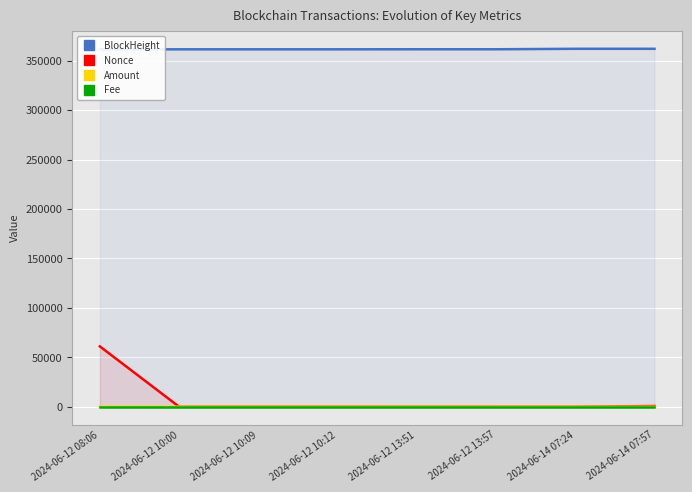

At how many categories does at least one series exceed 135581?

8